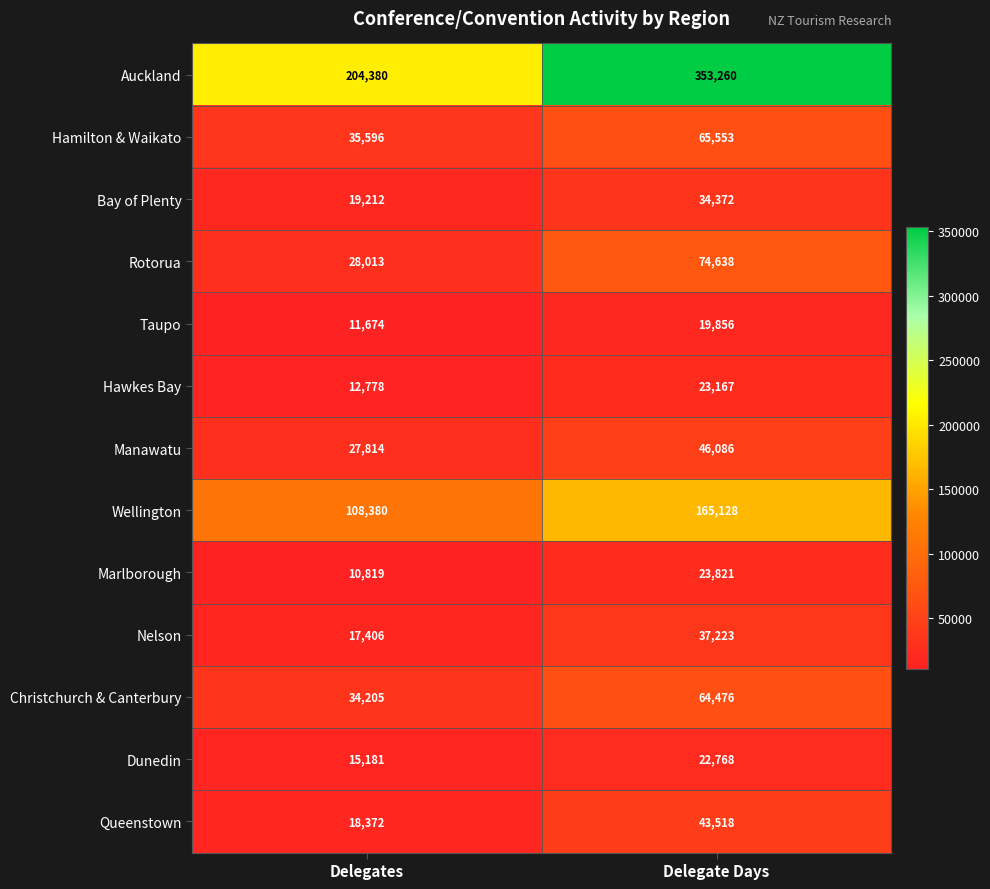

What is the total value across all series at Delegates?

543830